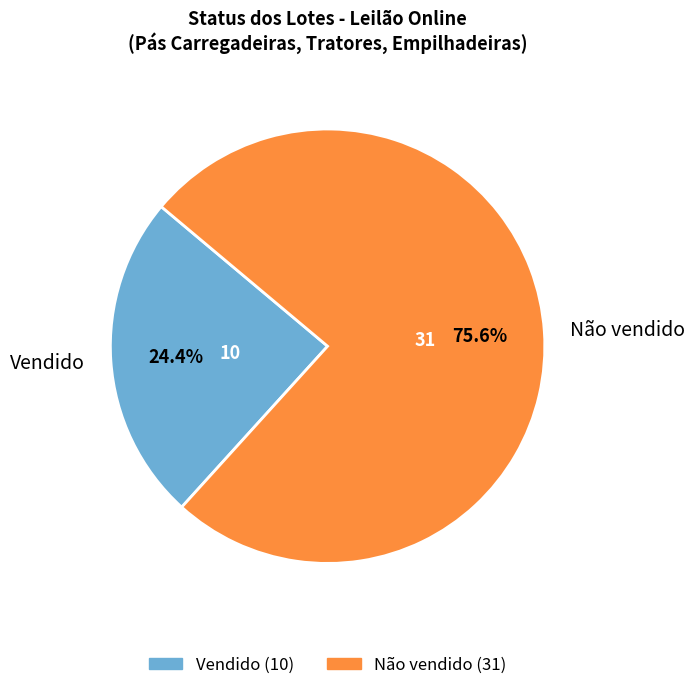

Which category has the smallest portion of the pie?

Vendido